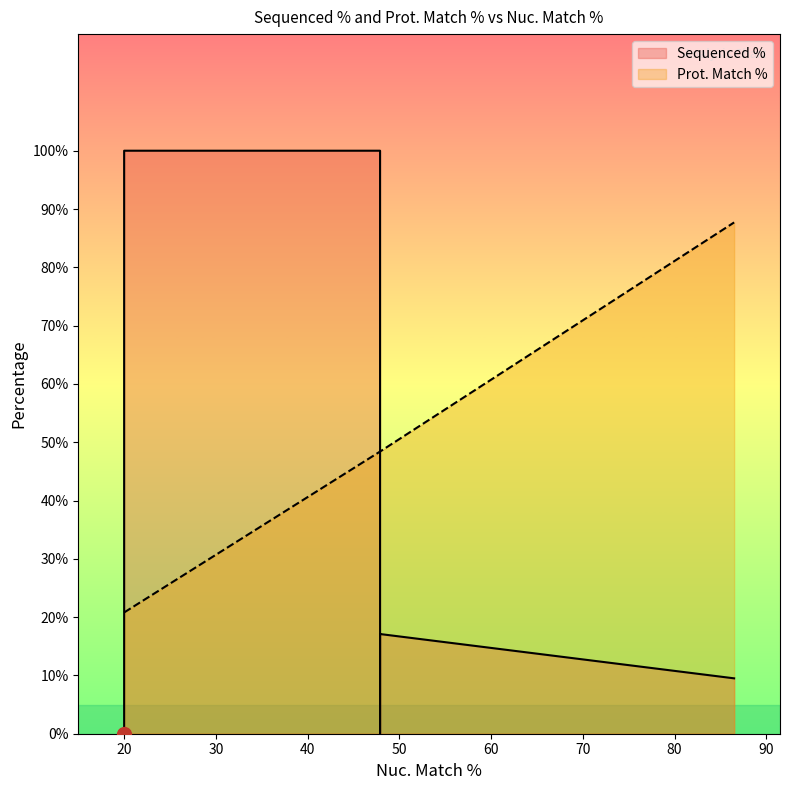

Which series has the largest range (max minus min)?

Sequenced %